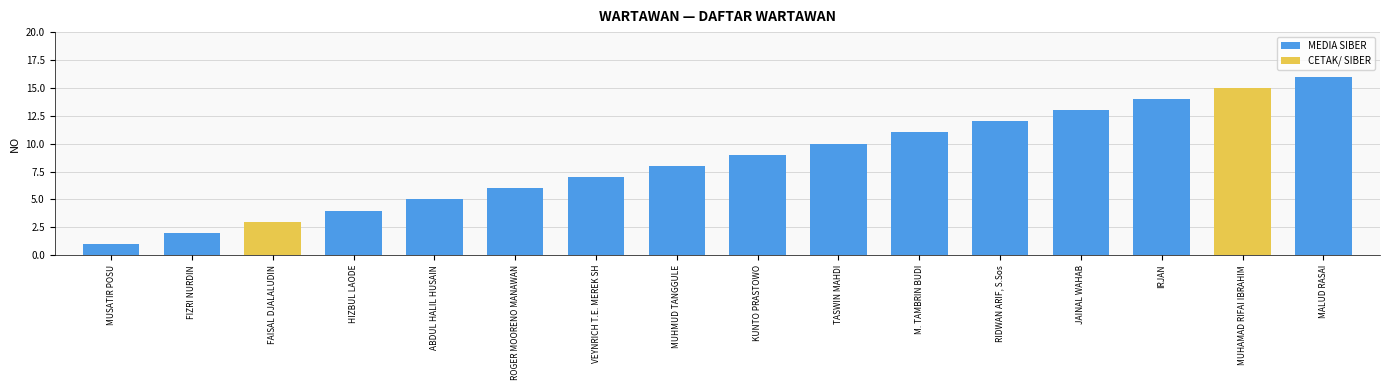

At which category does the chart reach its minimum across all series?

MUSATIR POSU